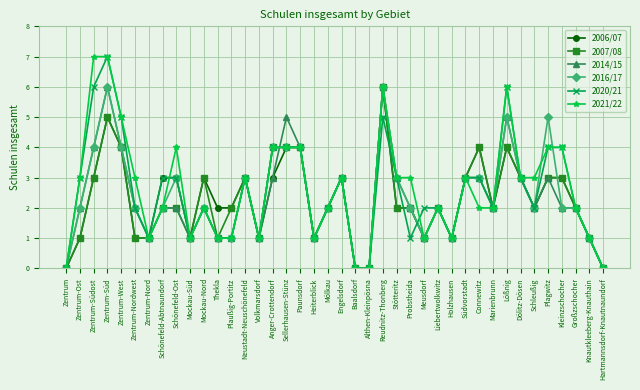

What is the label of the 33rd point from the left?

Lößnig